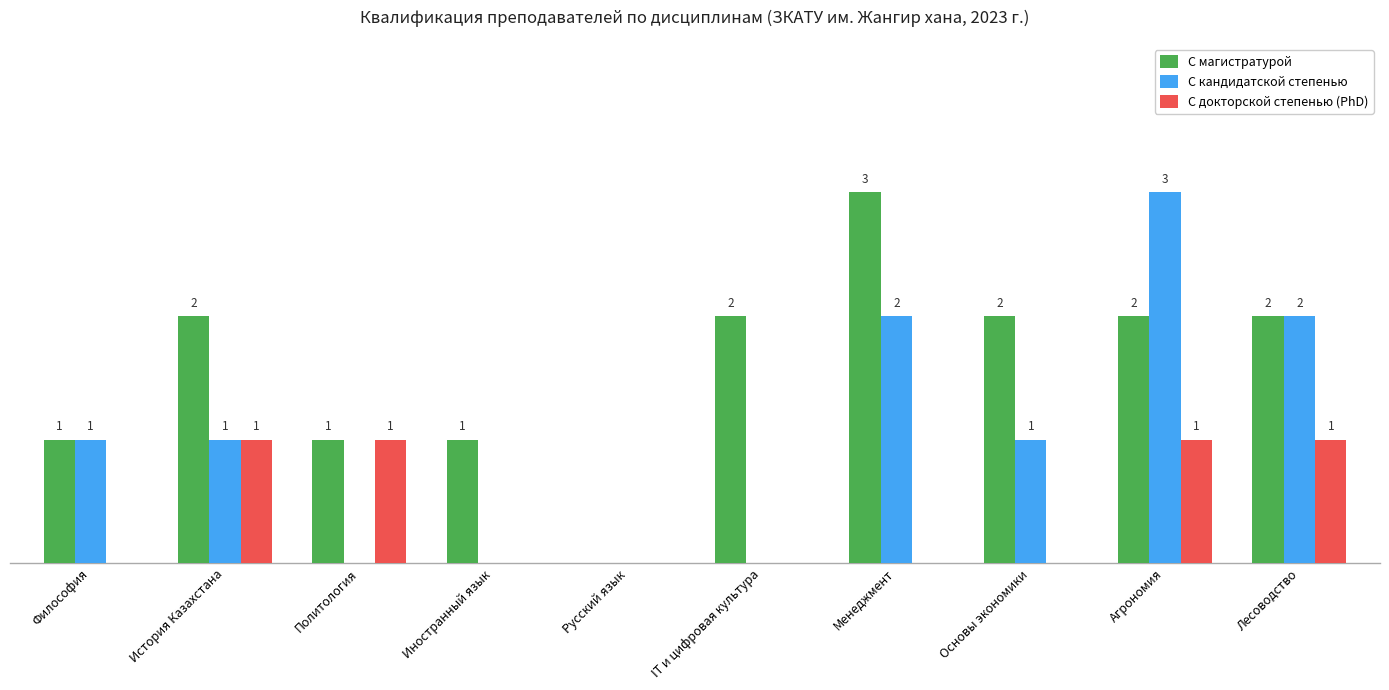

Is the value of С докторской степенью (PhD) at Менеджмент greater than the value of С магистратурой at Лесоводство?

No